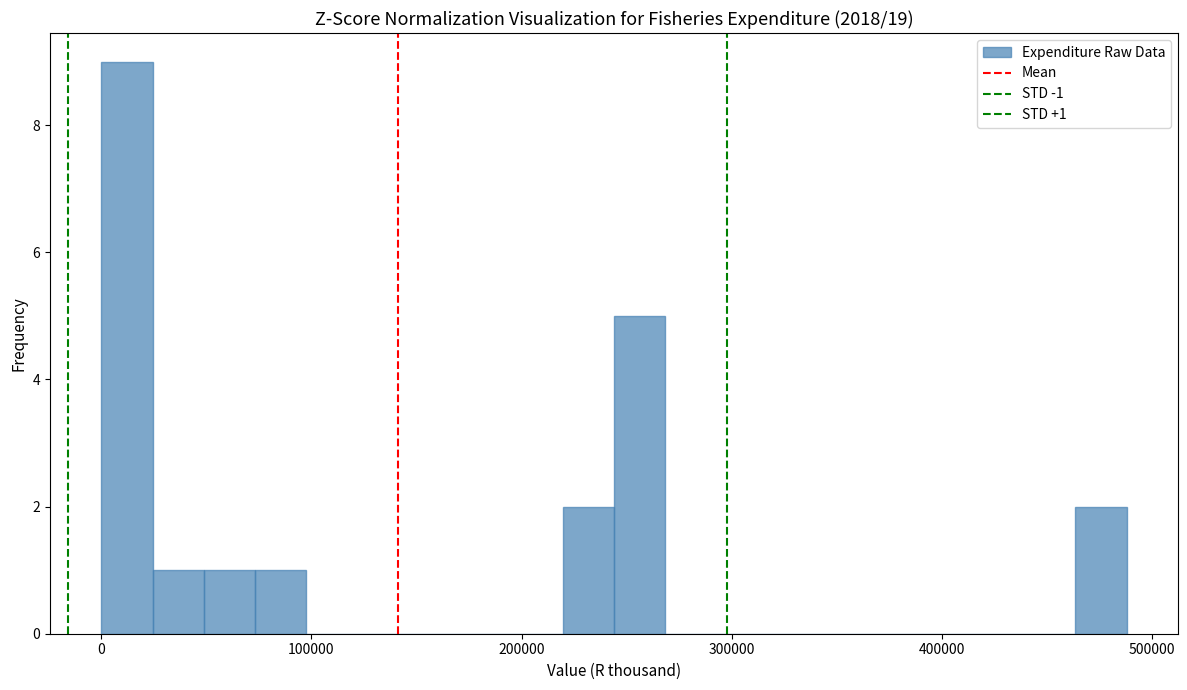

Read against the x-axis, roughly where is the centre of the tallest bar?

10000